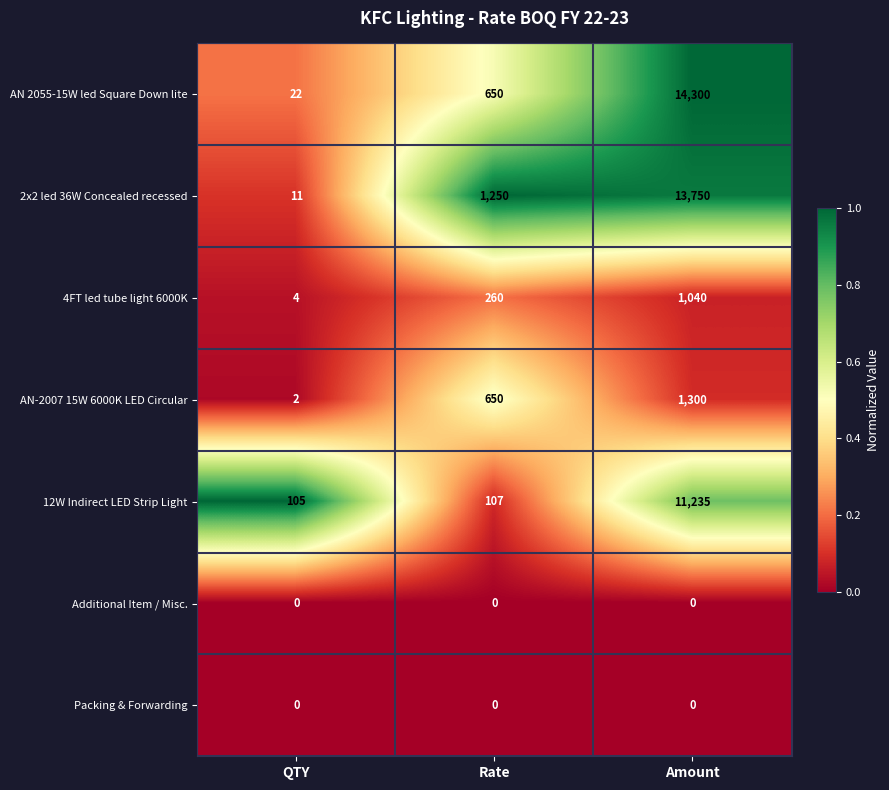

Between QTY and Amount, which series saw the biggest shift?

AN 2055-15W led Square Down lite